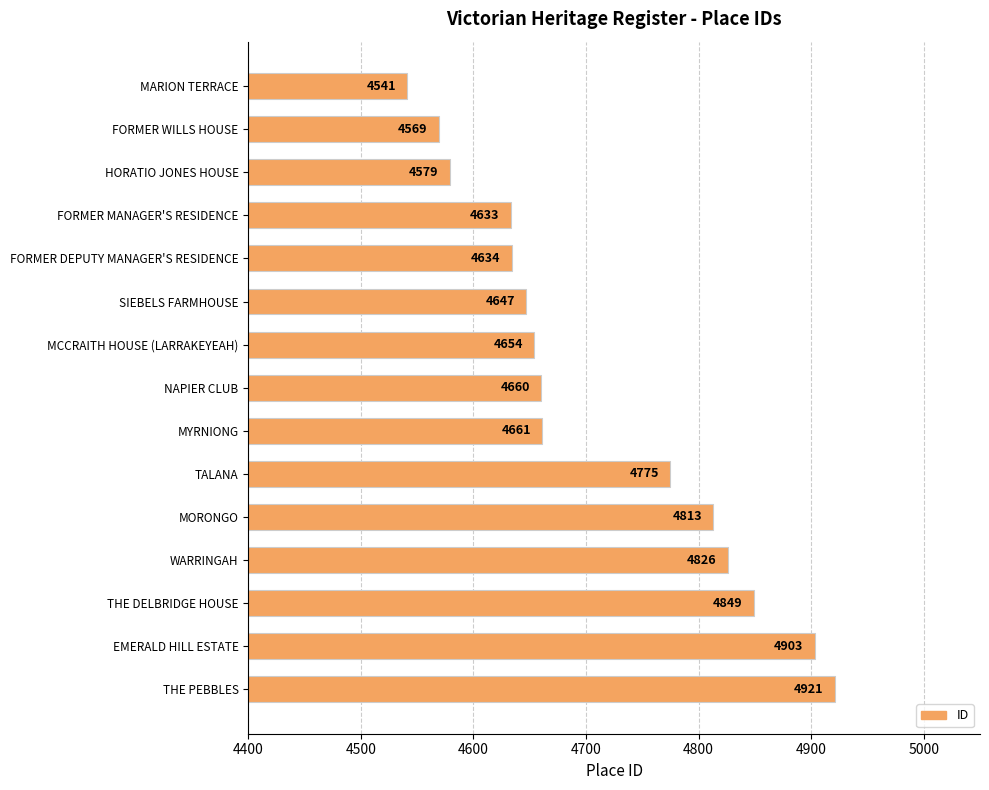

What is the value of the 11th bar from the top?

4813